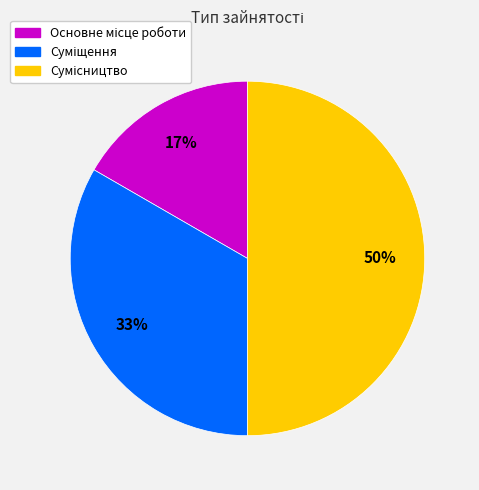

To the nearest percent, what is the average slice percentage?

33%